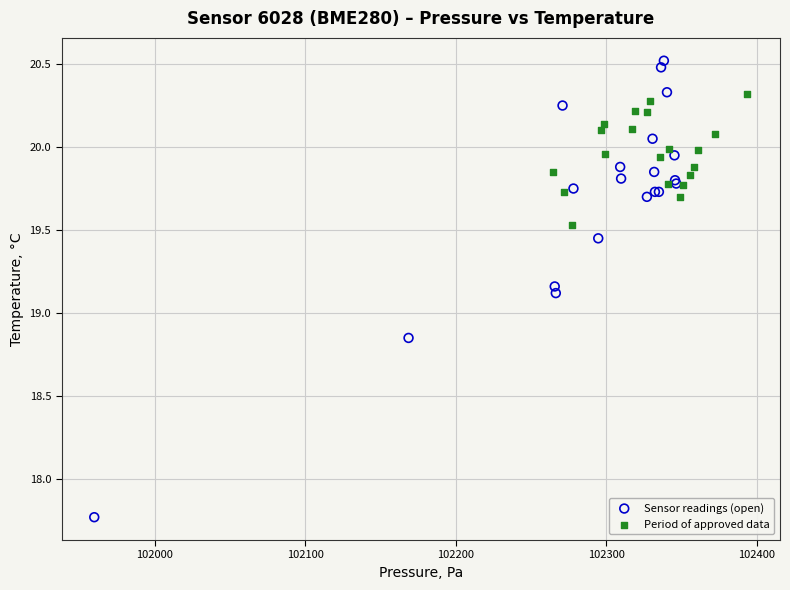

What are all the series names shown in the legend?

Sensor readings (open), Period of approved data